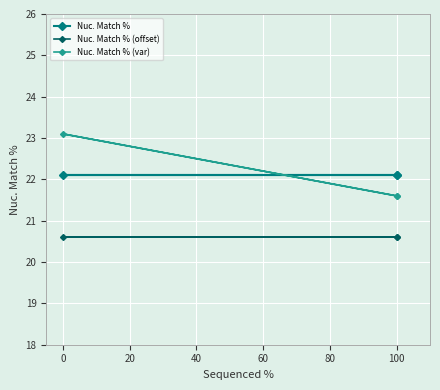

Rank the series at 0 from highest to lowest value.

Nuc. Match % (var), Nuc. Match %, Nuc. Match % (offset)